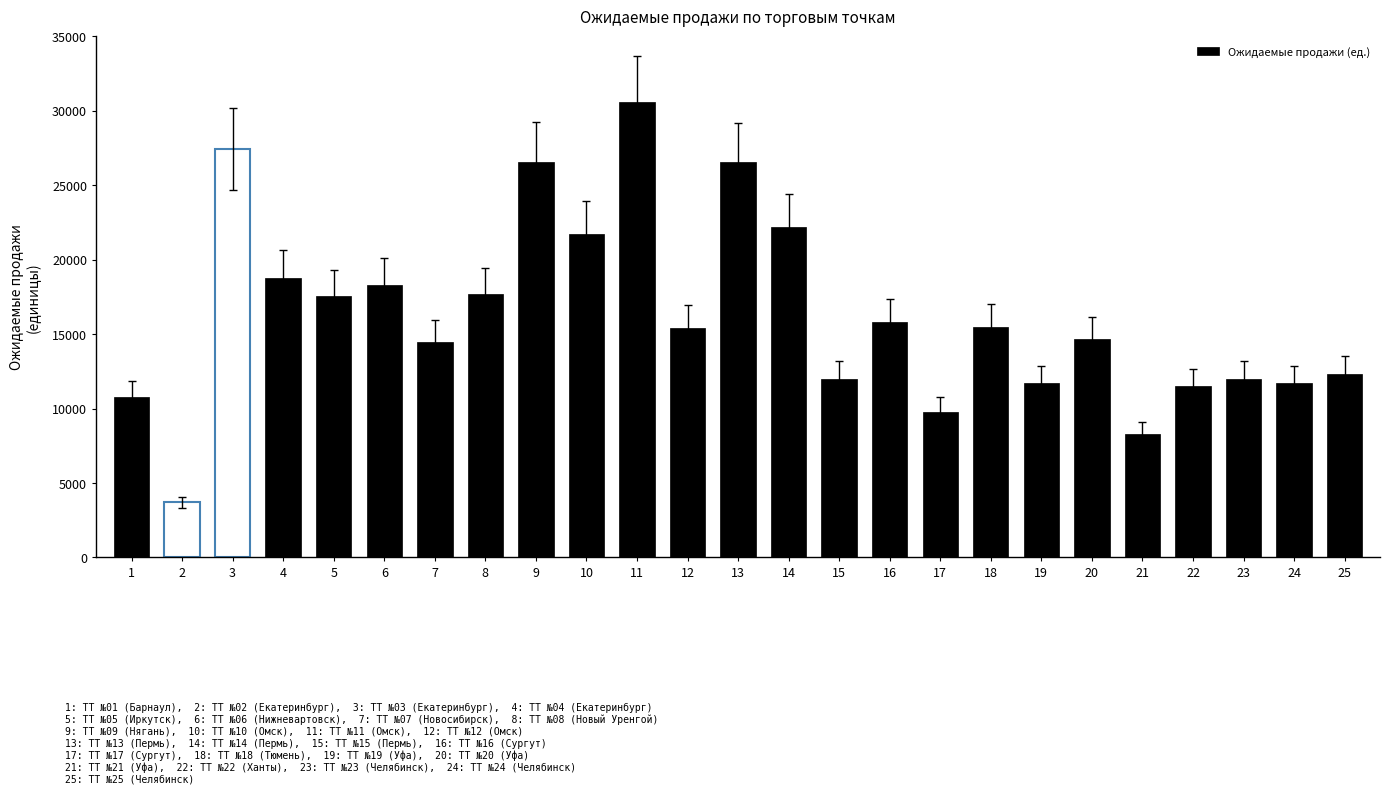

Which label corresponds to the largest value in the chart?

ТТ №11